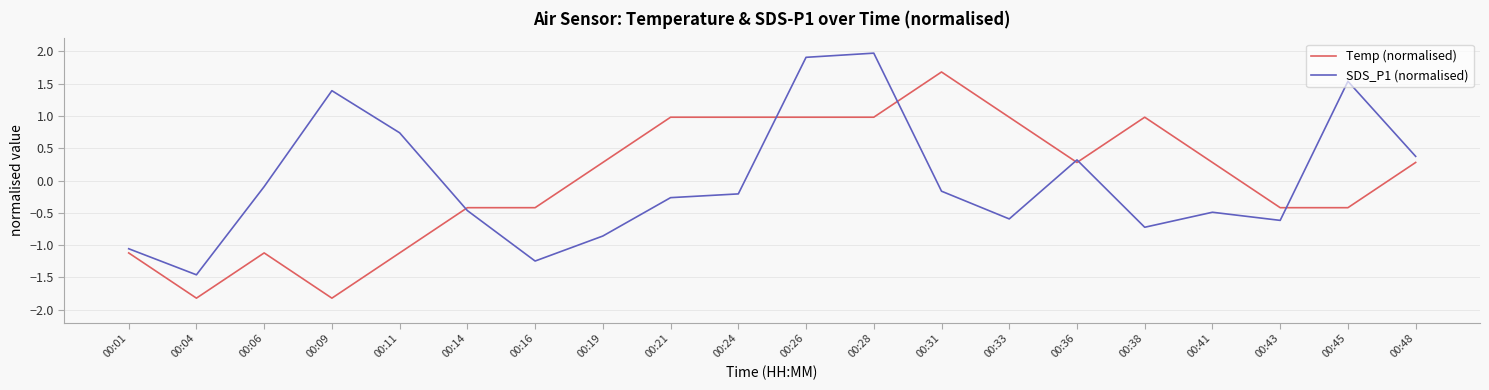

True or false: Temp (normalised) has more than 2 points higher than both neighbors.

True